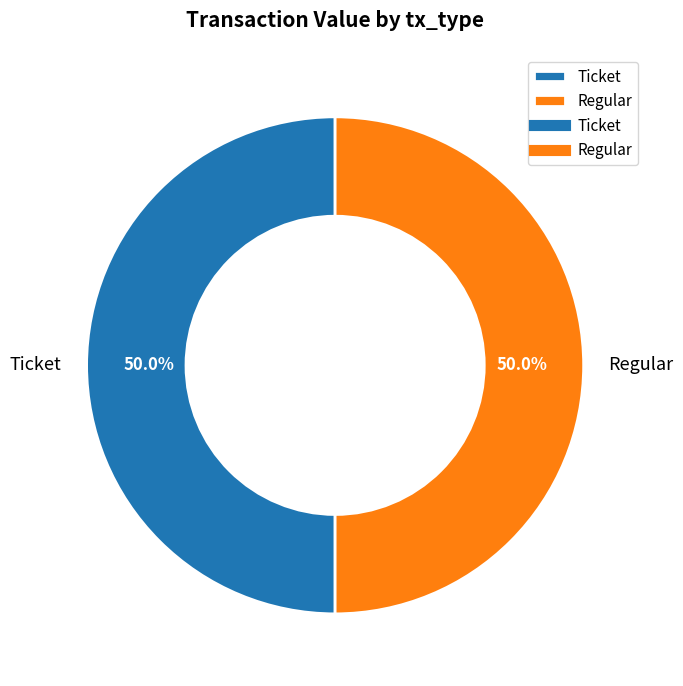

Approximately how many times larger is the value at Ticket compared to Regular?

1.0